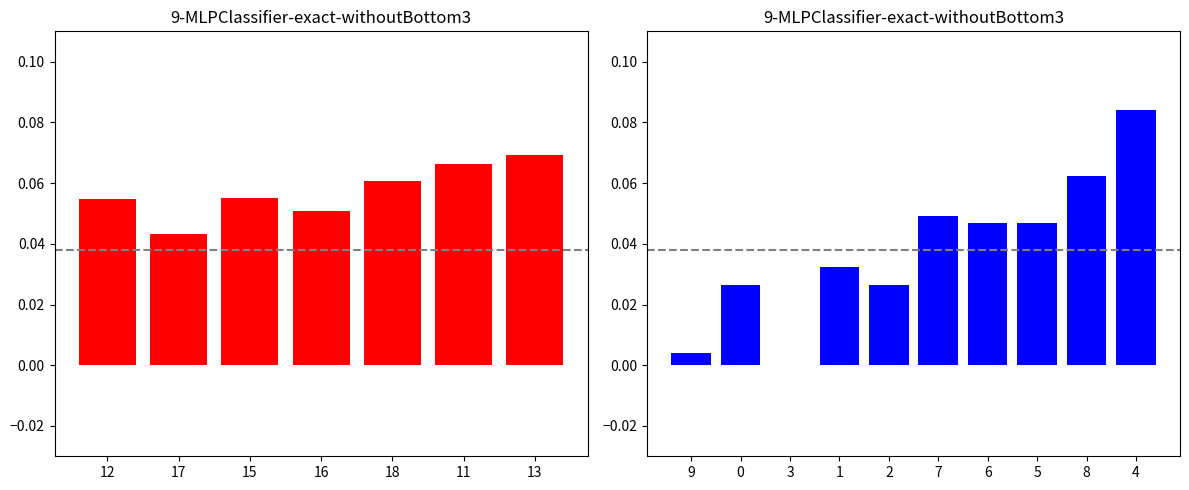

Which label corresponds to the smallest value in the chart?

17